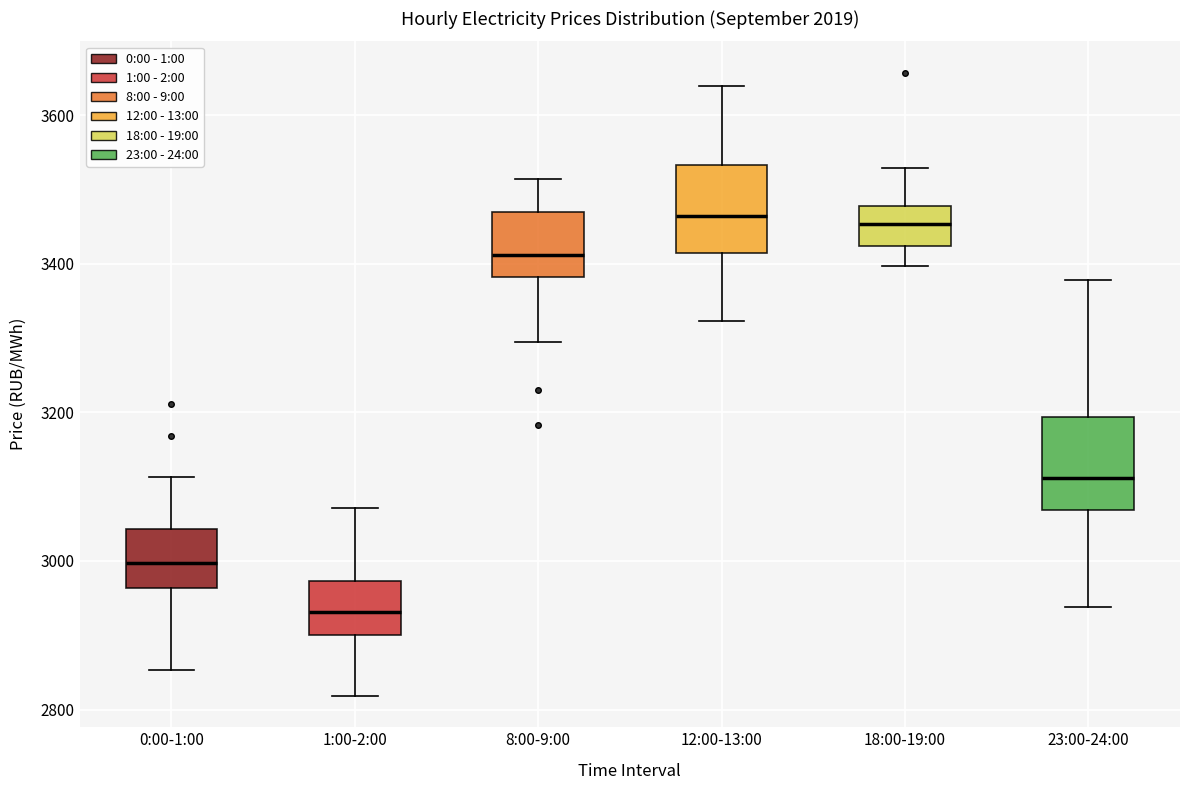

Which box's median line is the lowest?

1:00-2:00